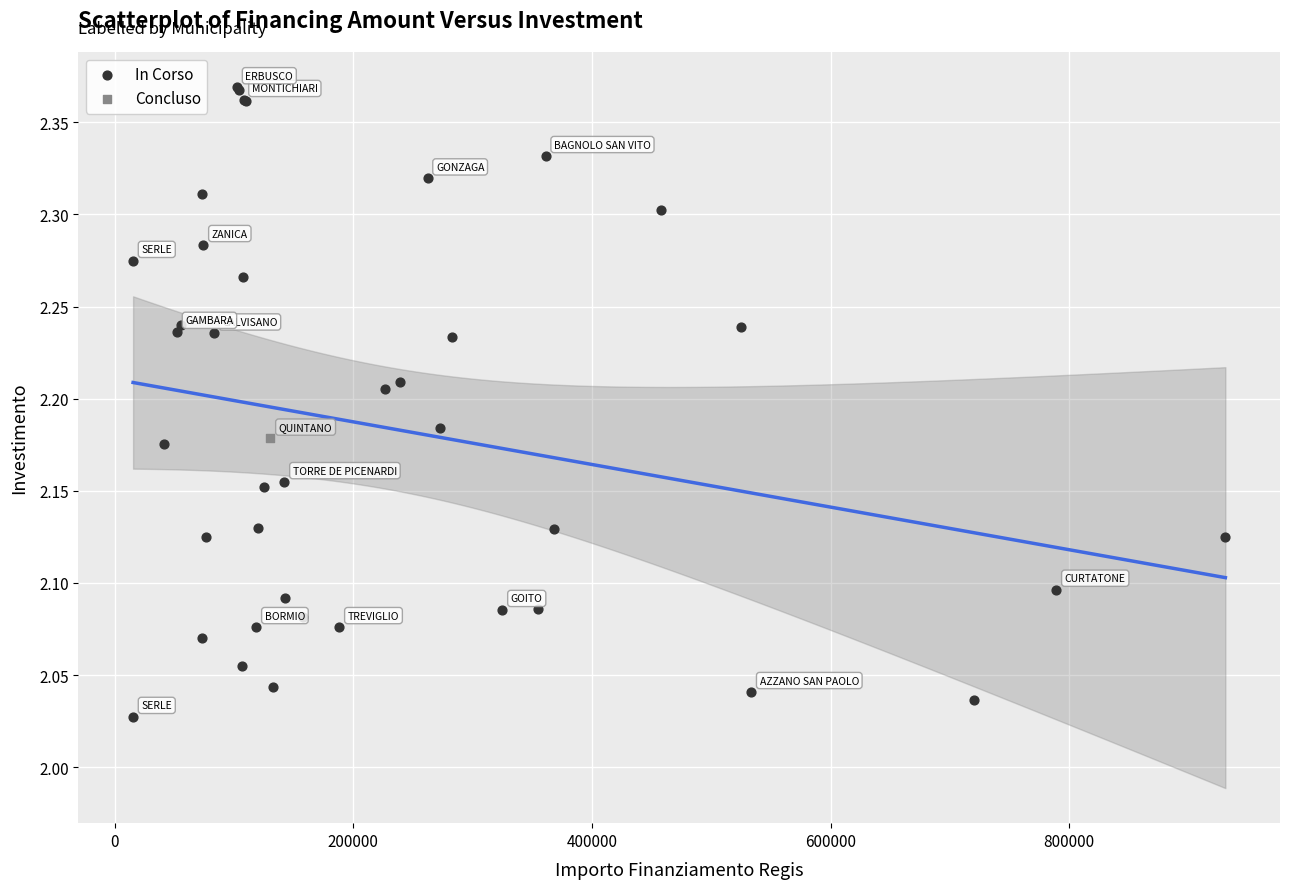

What are all the series names shown in the legend?

In Corso, Concluso